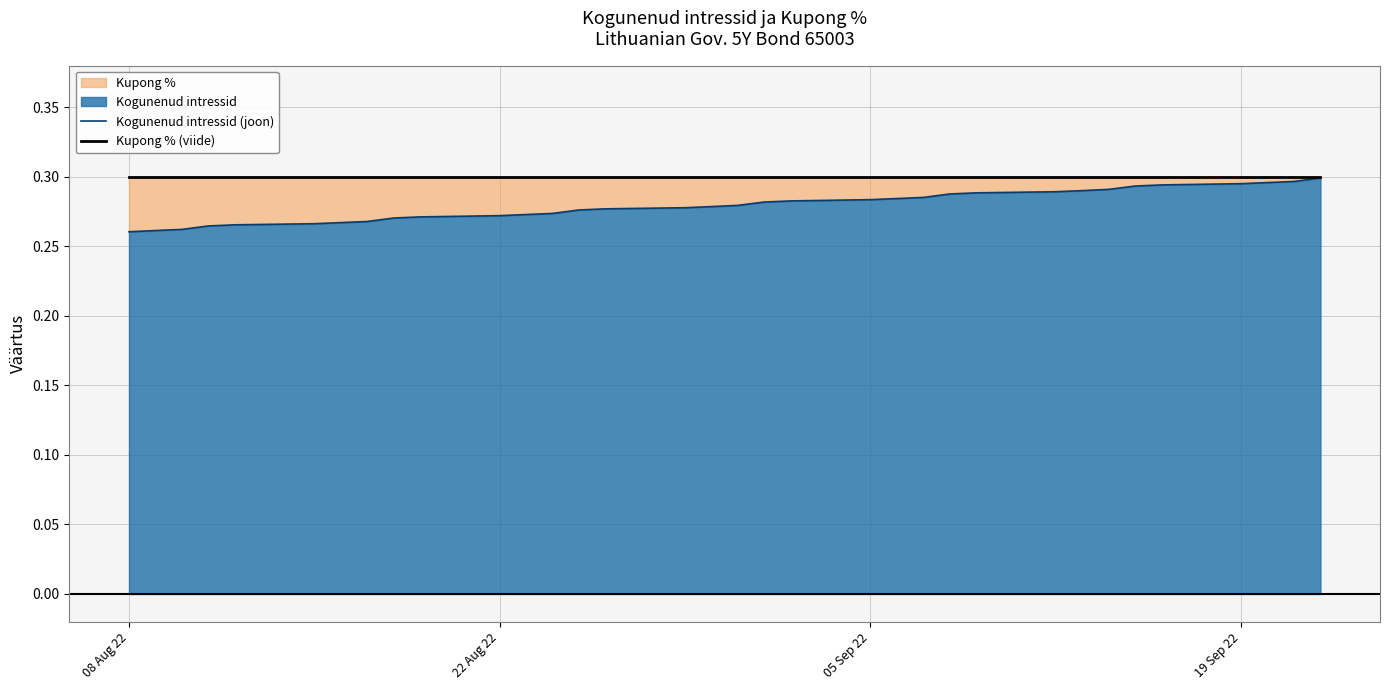

What is the sum of all Kupong % (viide) values?

10.2